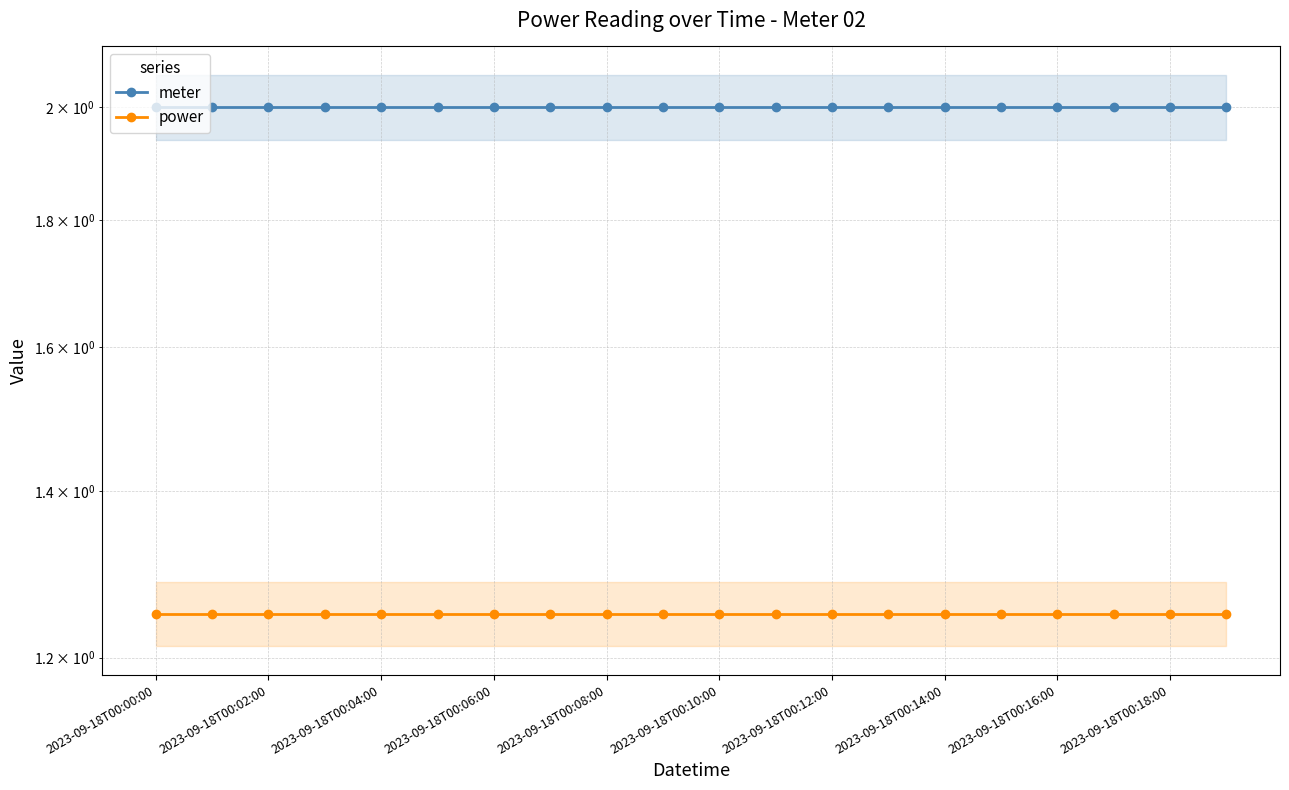

True or false: power and meter cross at least once.

False